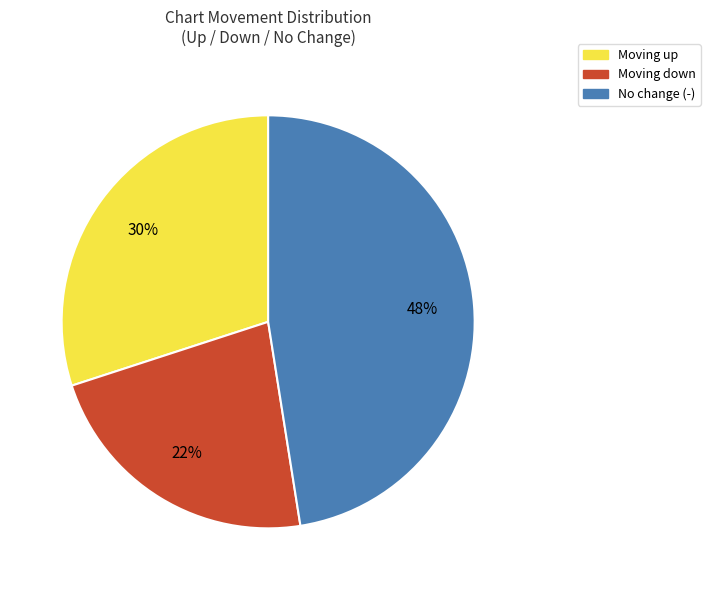

Count the number of slices in the pie.

3